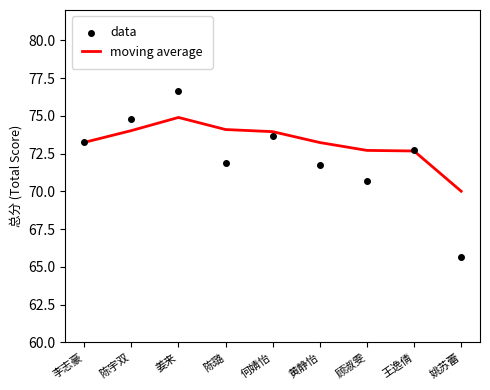

Which series has the largest total across all categories?

moving average